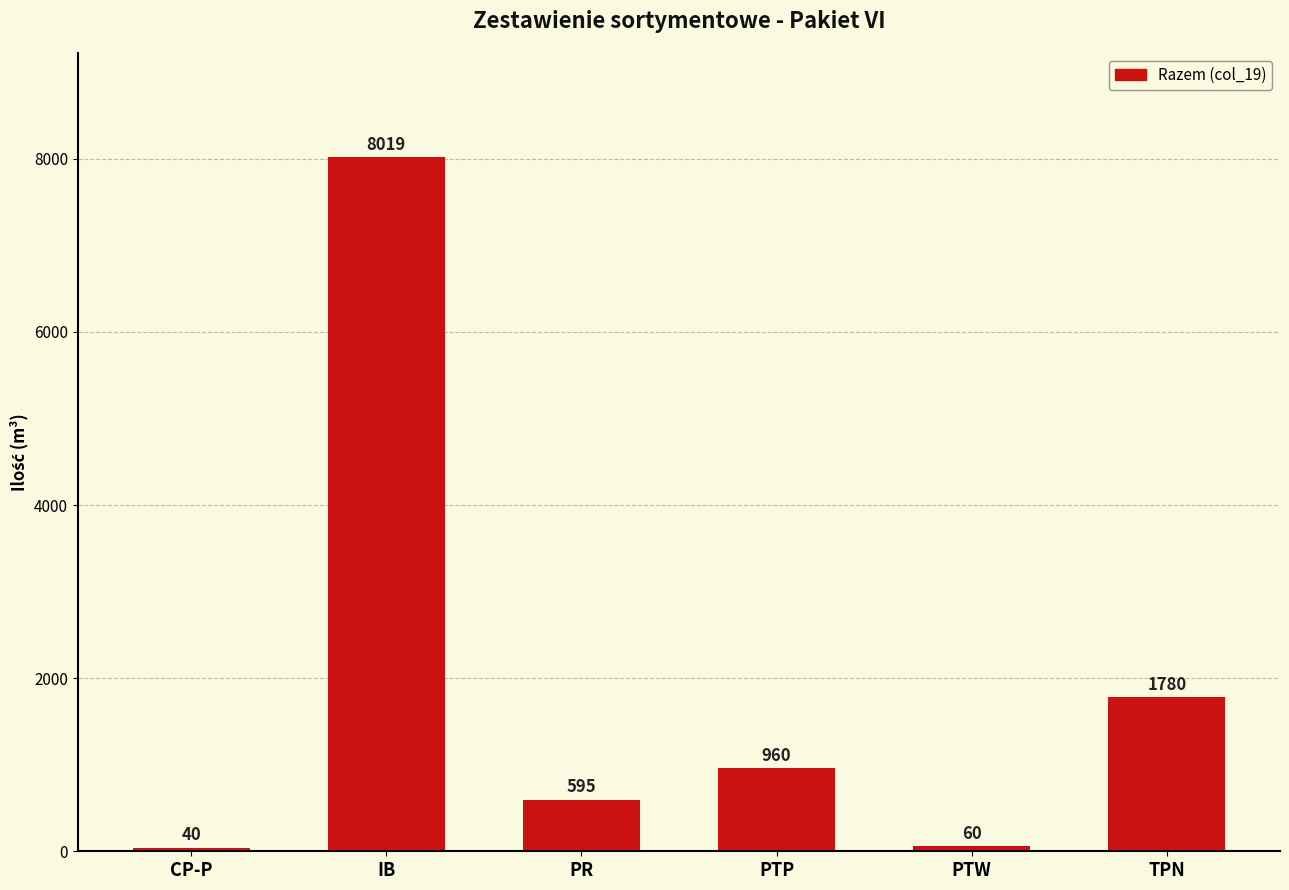

What is the greatest value displayed?

8019